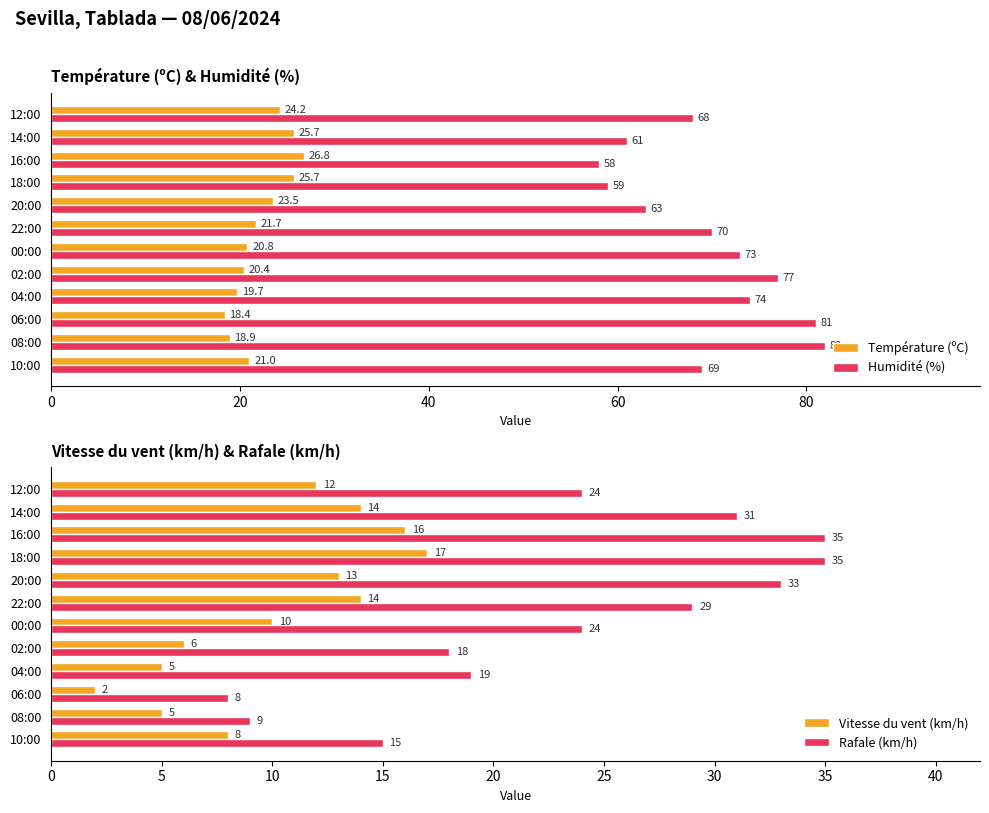

Which series has the widest spread of values?

Rafale (km/h)